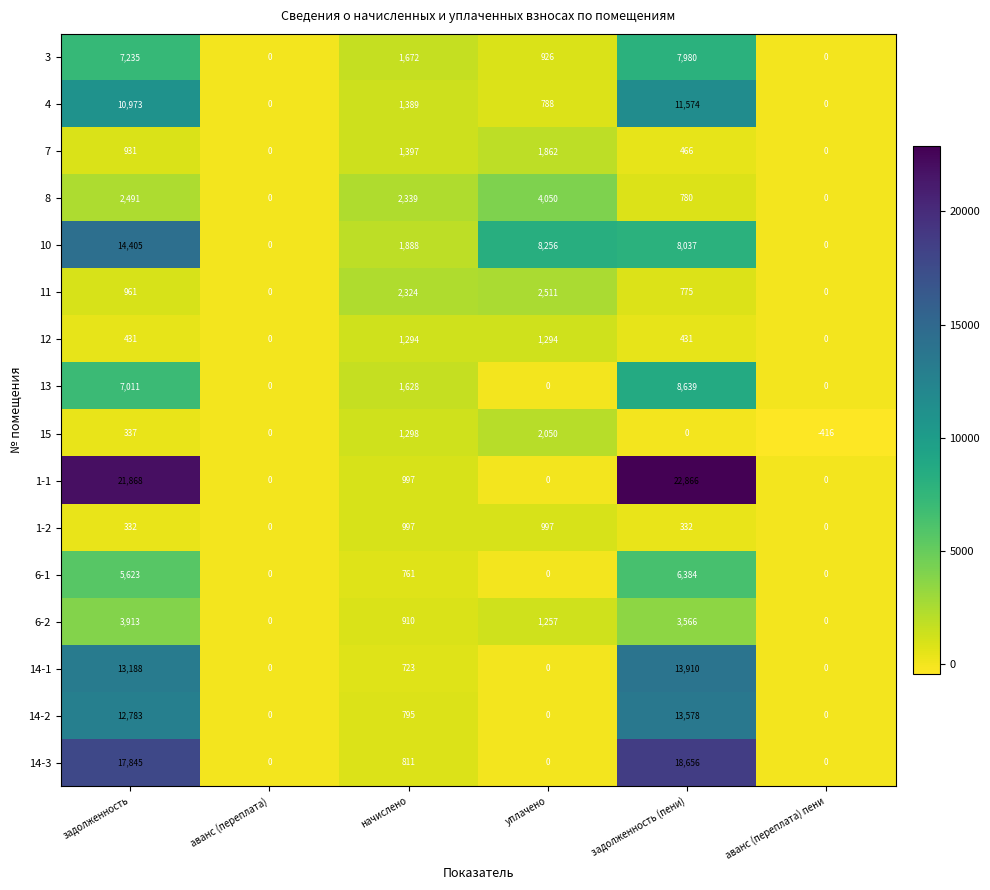

At which category does the chart reach its minimum across all series?

аванс (переплата) пени